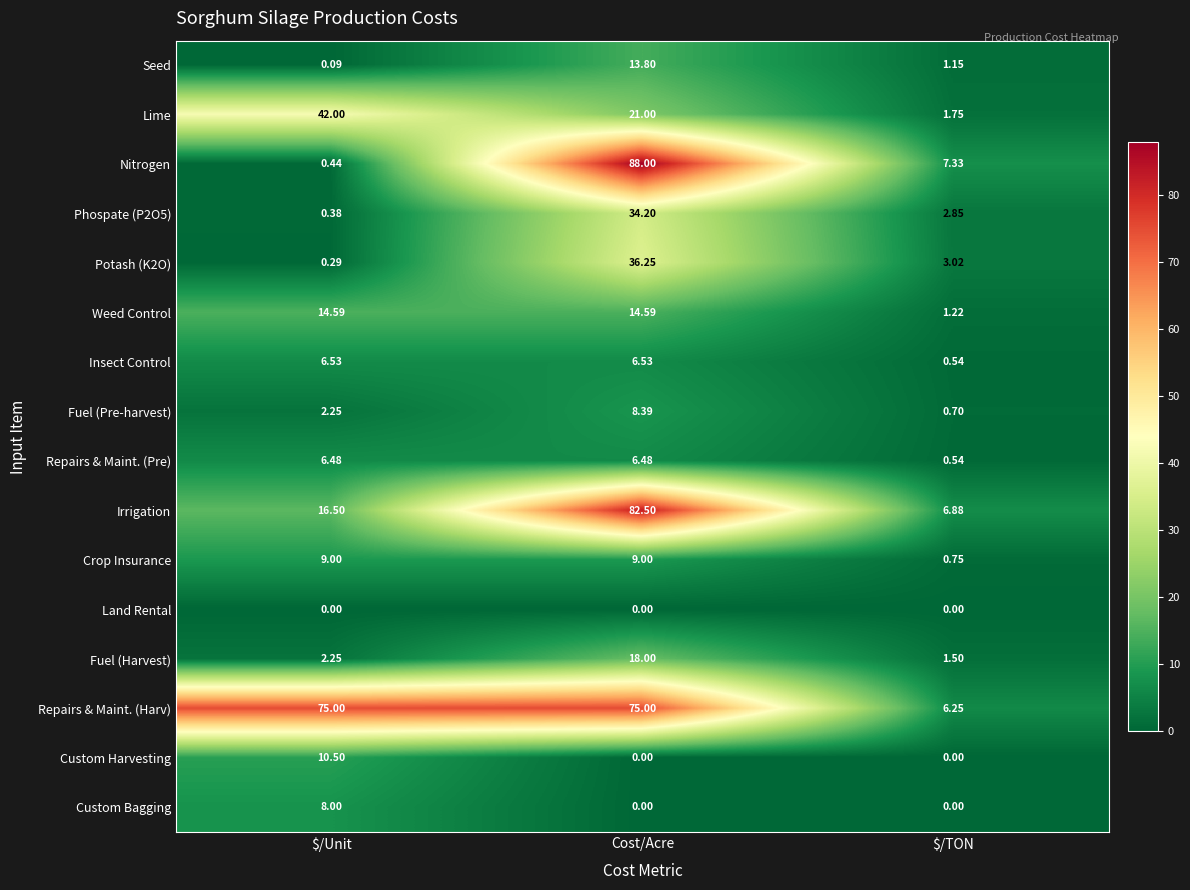

At which label does Weed Control reach its minimum?

$/TON